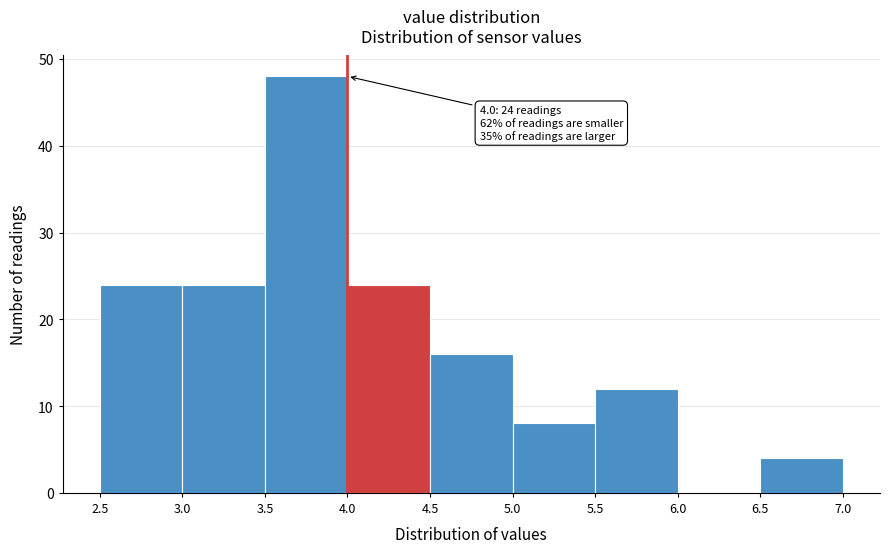

Which range on the x-axis has the tallest bar?

3.5 to 4.0